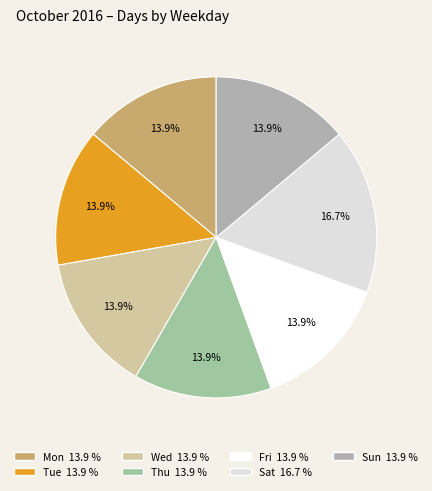

What percentage is the Sat slice, to the nearest percent?

17%